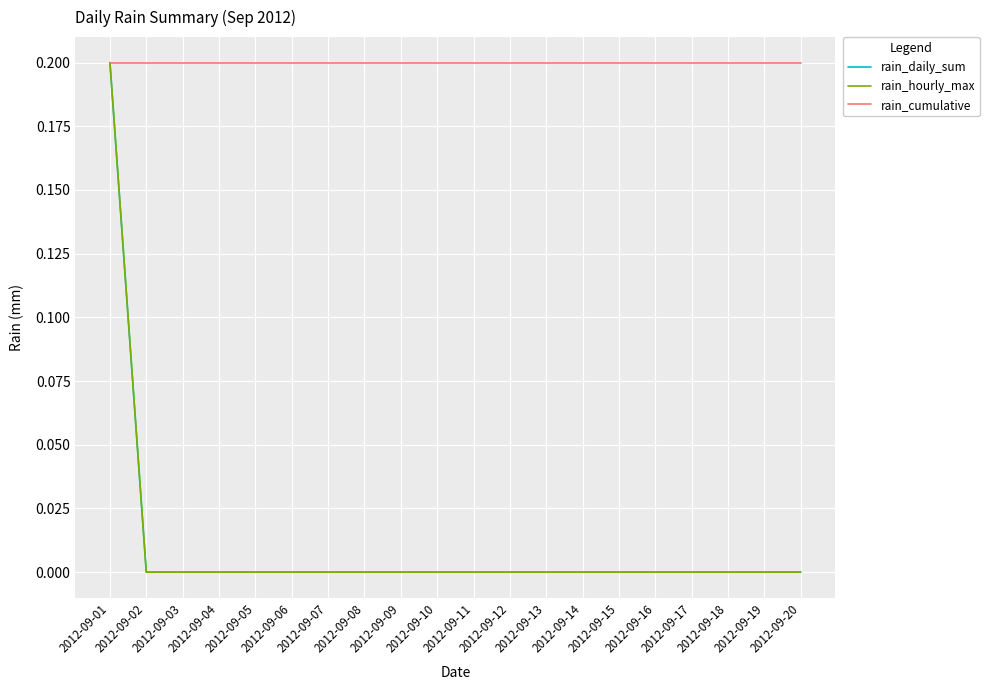

Does the chart have visible grid lines?

Yes